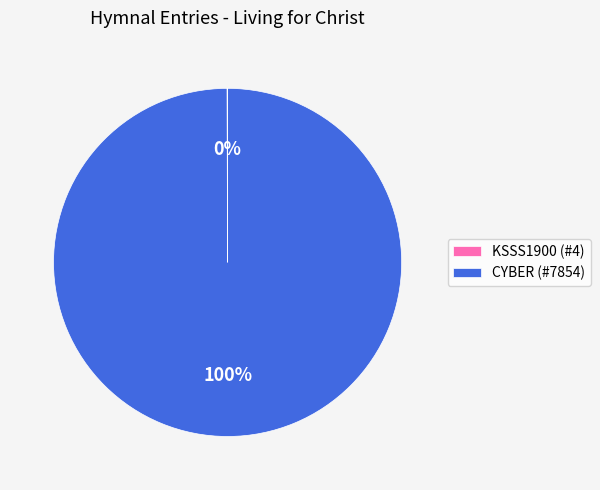

To the nearest percent, what is the average slice percentage?

50%